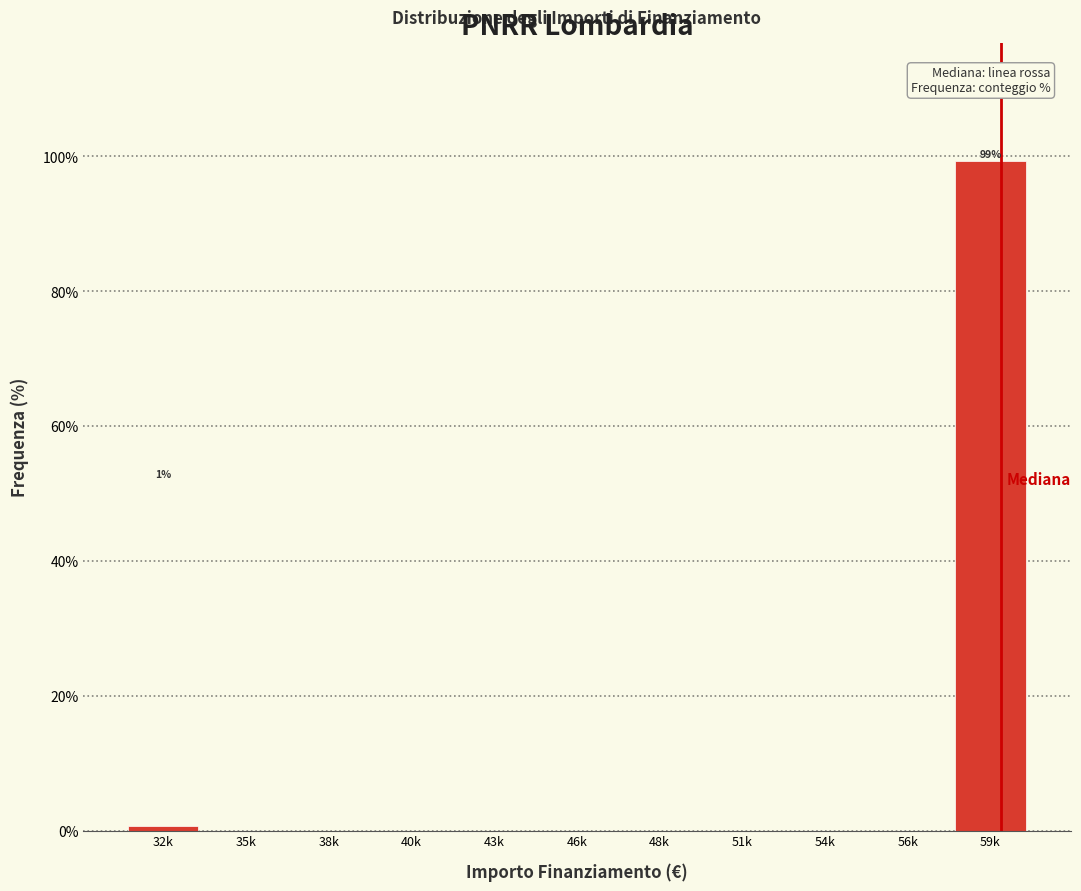

Reading left to right, extract all data points from this chart.

32k=0.7	35k=0.0	38k=0.0	40k=0.0	43k=0.0	46k=0.0	48k=0.0	51k=0.0	54k=0.0	56k=0.0	59k=99.3